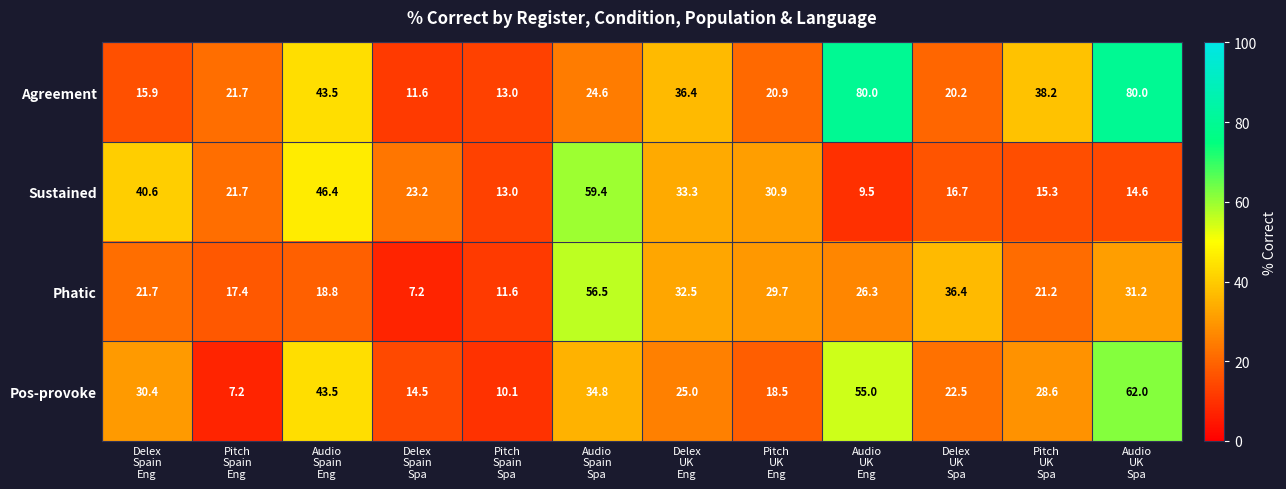

Which series has the largest total across all categories?

Agreement